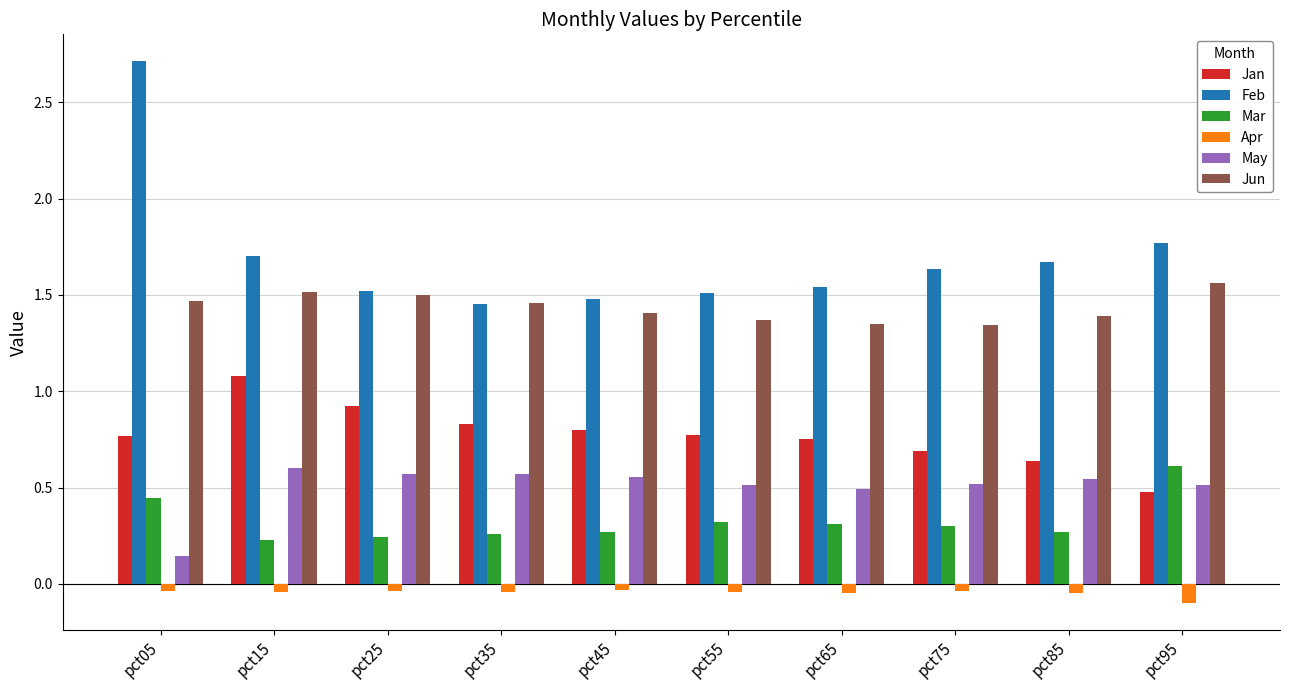

What is the sum of the May values at pct95 and pct05?

0.7